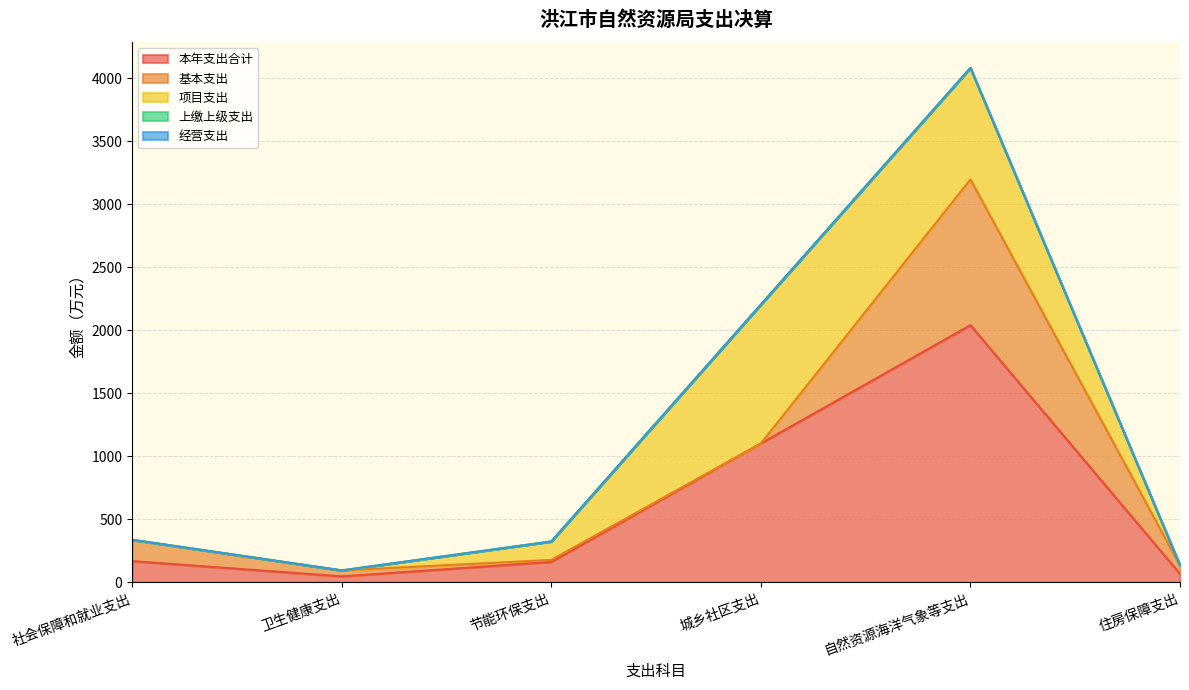

Is it true that 经营支出 equals 0.0 at 社会保障和就业支出?

True